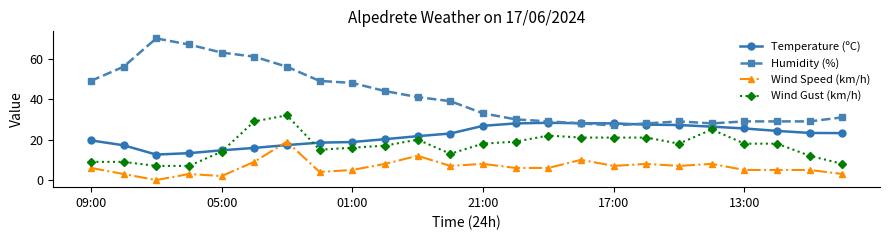

List the series in order of their peak value, lowest first.

Wind Speed (km/h), Temperature (ºC), Wind Gust (km/h), Humidity (%)